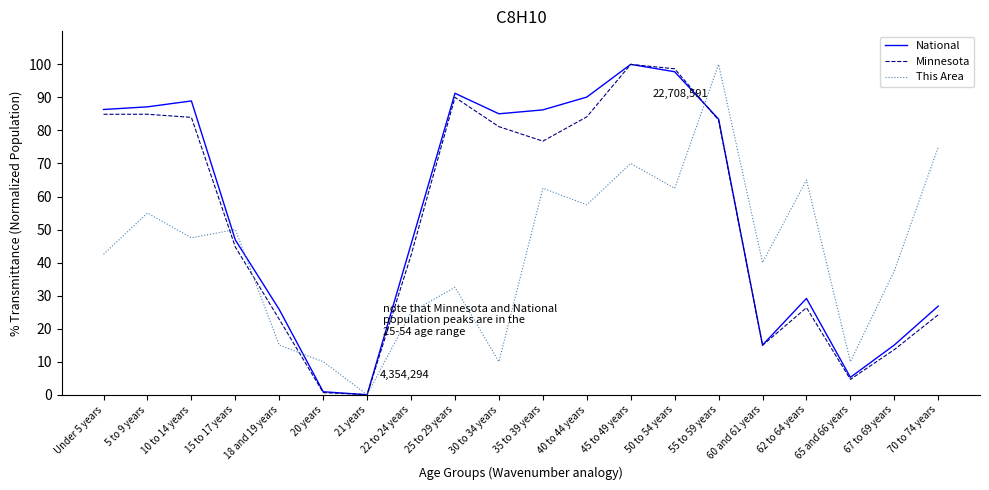

What is the greatest value displayed?

100.0